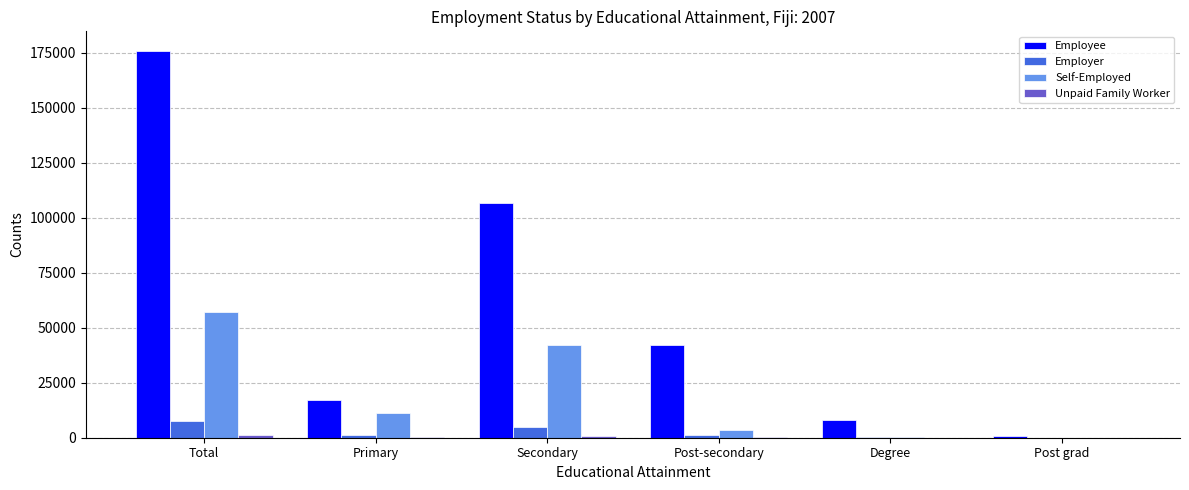

At which label is Employer closest to 3908?

Secondary